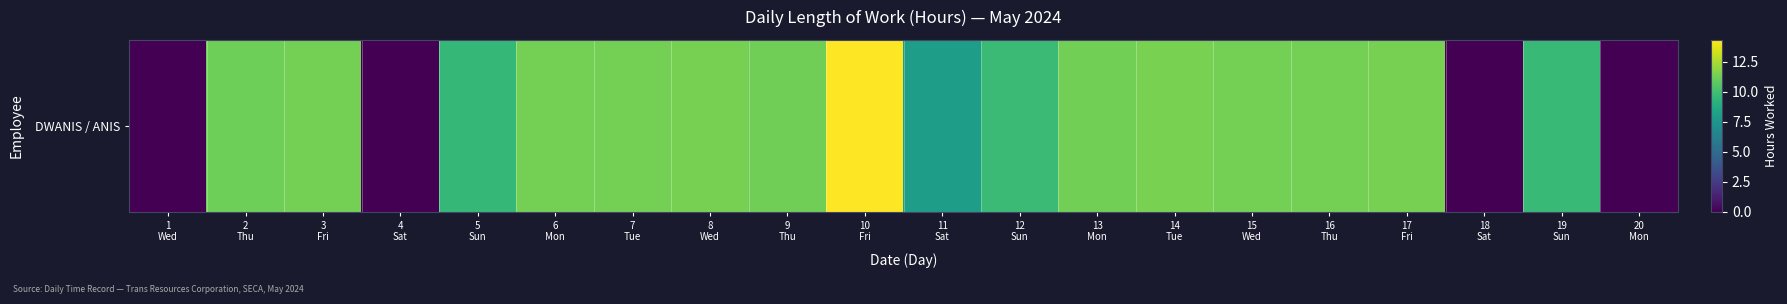

What is the maximum value shown in the chart?

14.3